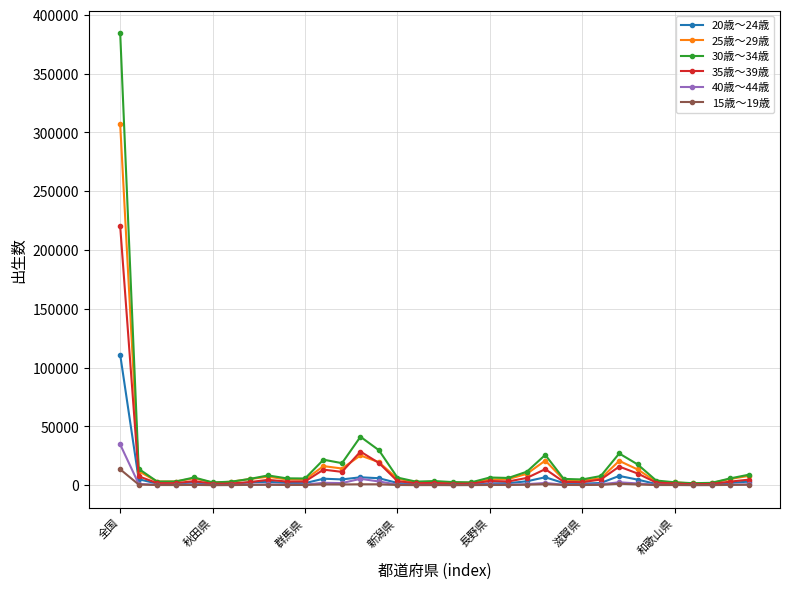

What is the greatest value displayed?

384385